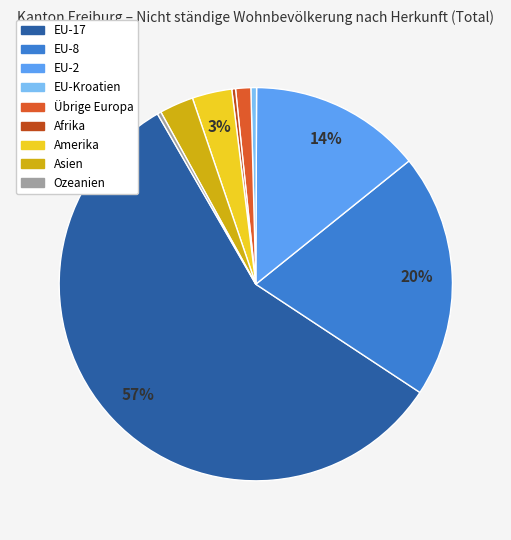

Is there any slice that represents more than half of the pie?

Yes